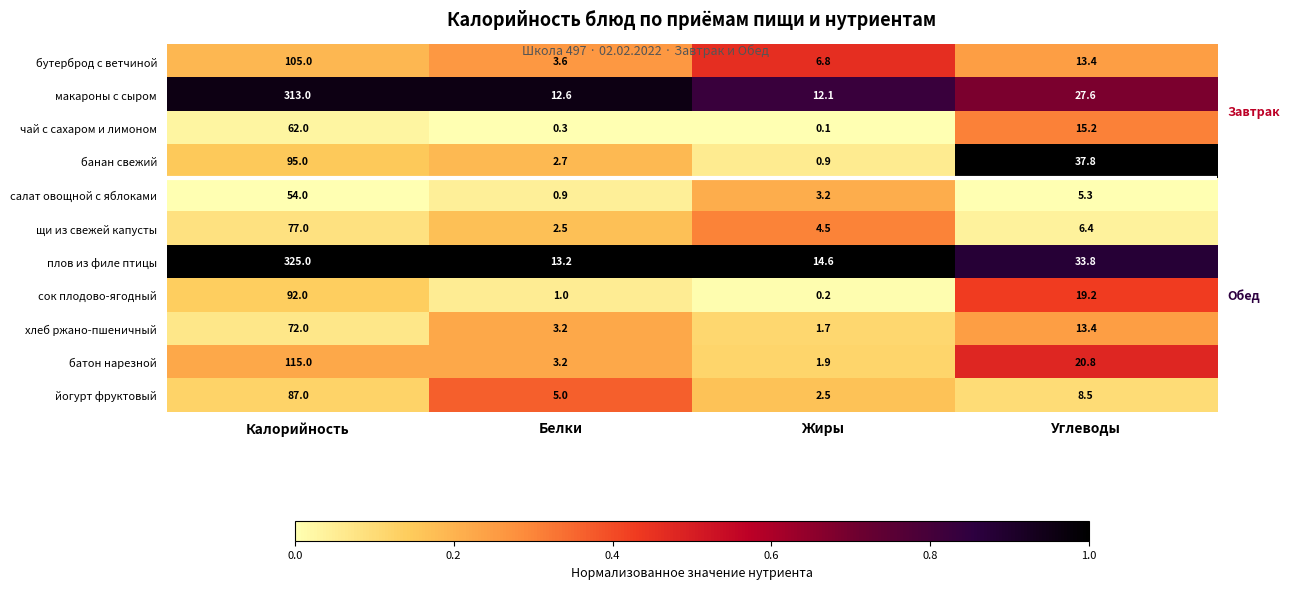

How many series are shown in this chart?

11